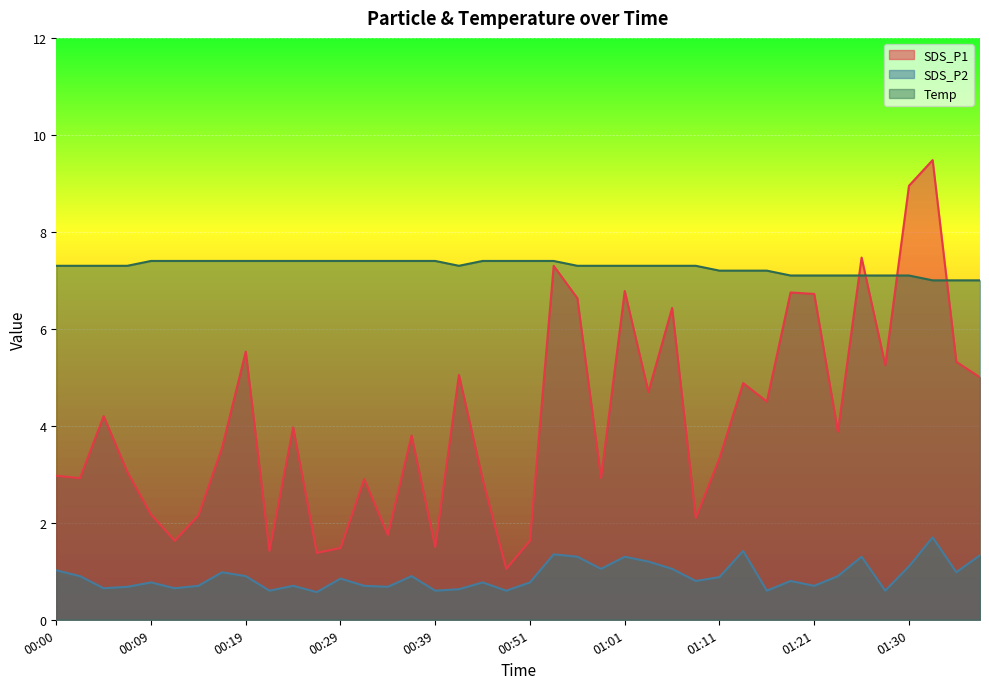

Reading left to right, extract all data points from this chart.

SDS_P1: 3.0	2.9	4.2	3.0	2.2	1.6	2.1	3.5	5.5	1.4	4.0	1.4	1.5	2.9	1.8	3.8	1.5	5.0	2.9	1.1	1.6	7.3	6.6	2.9	6.8	4.7	6.4	2.1	3.3	4.9	4.5	6.8	6.7	3.9	7.5	5.2	8.9	9.5	5.3	5.0
SDS_P2: 1.0	0.9	0.7	0.7	0.8	0.7	0.7	1.0	0.9	0.6	0.7	0.6	0.8	0.7	0.7	0.9	0.6	0.6	0.8	0.6	0.8	1.4	1.3	1.1	1.3	1.2	1.1	0.8	0.9	1.4	0.6	0.8	0.7	0.9	1.3	0.6	1.1	1.7	1.0	1.3
Temp: 7.3	7.3	7.3	7.3	7.4	7.4	7.4	7.4	7.4	7.4	7.4	7.4	7.4	7.4	7.4	7.4	7.4	7.3	7.4	7.4	7.4	7.4	7.3	7.3	7.3	7.3	7.3	7.3	7.2	7.2	7.2	7.1	7.1	7.1	7.1	7.1	7.1	7.0	7.0	7.0